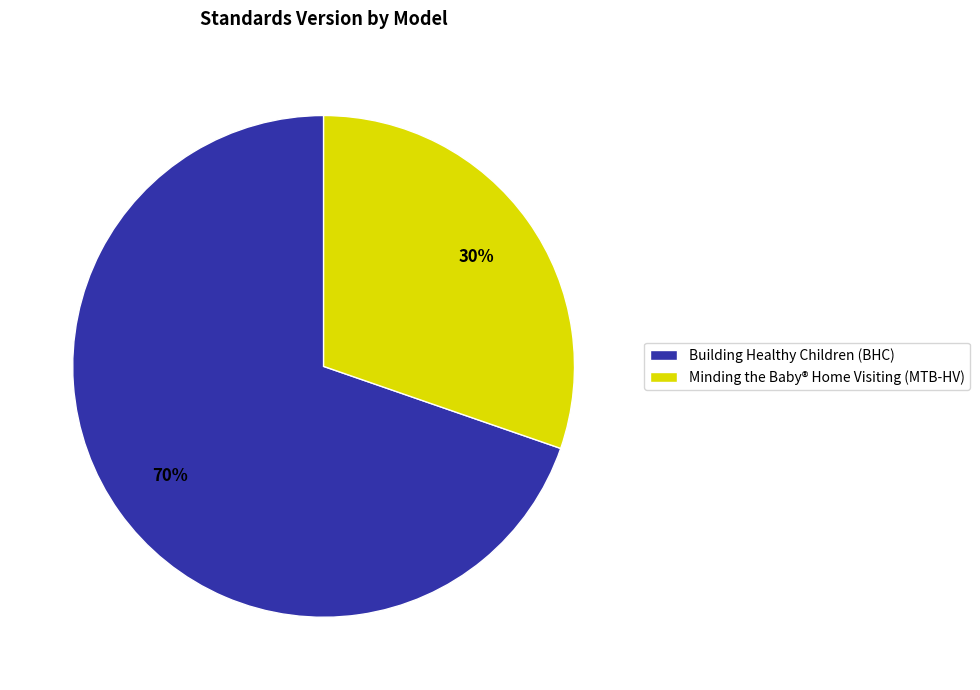

Which slice represents more than half of the pie?

Building Healthy Children (BHC)